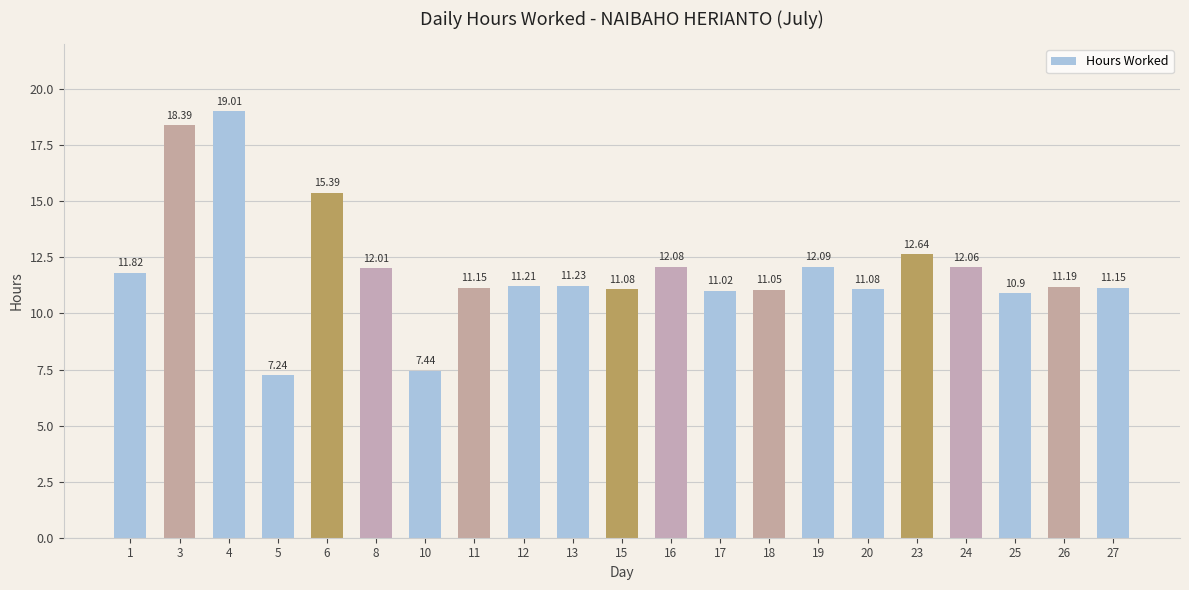

How many values exceed 11?

18